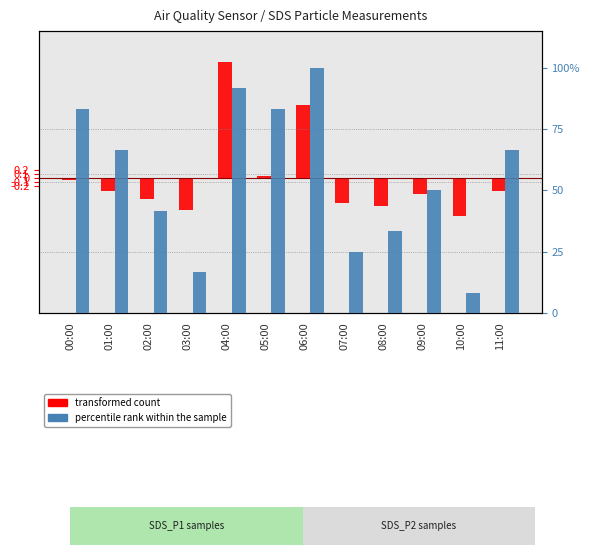

At which label does percentile rank within the sample reach its peak?

06:00